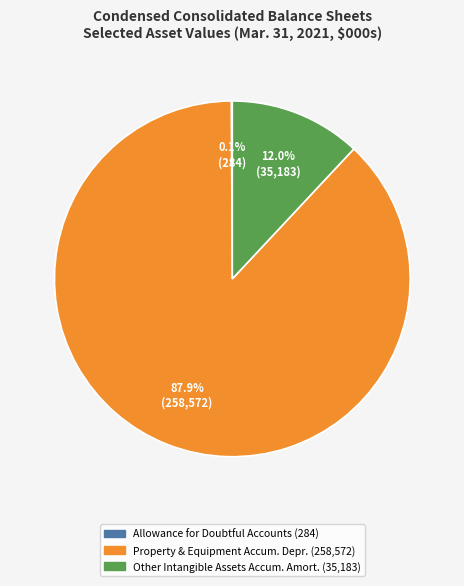

Is there a majority slice in this chart?

Yes